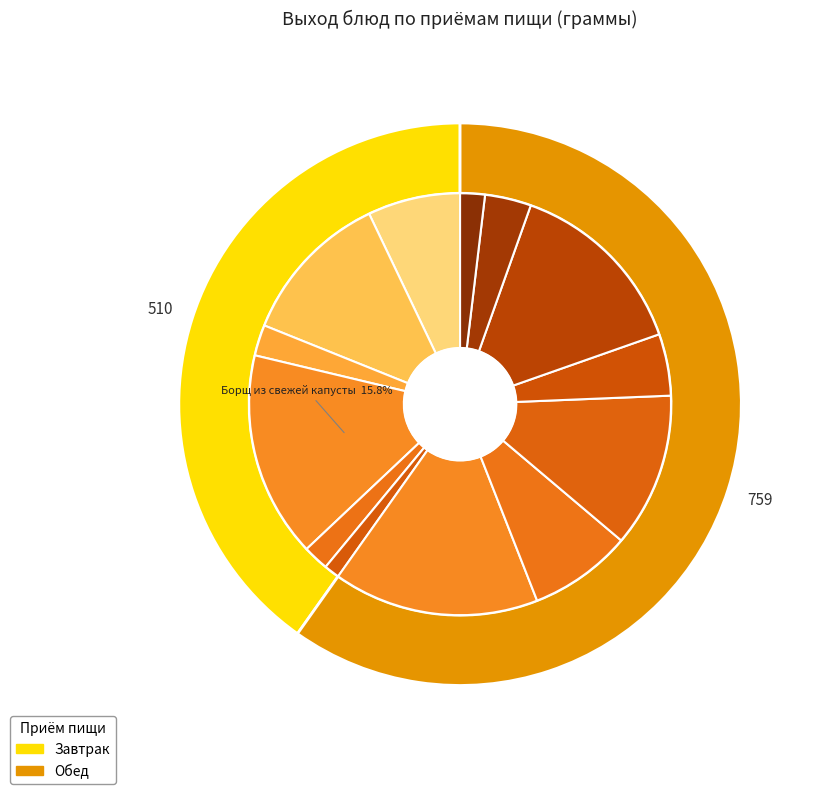

What is the total percentage of Свекла отварная and Хлеб пшеничный йодированный?

4.3%